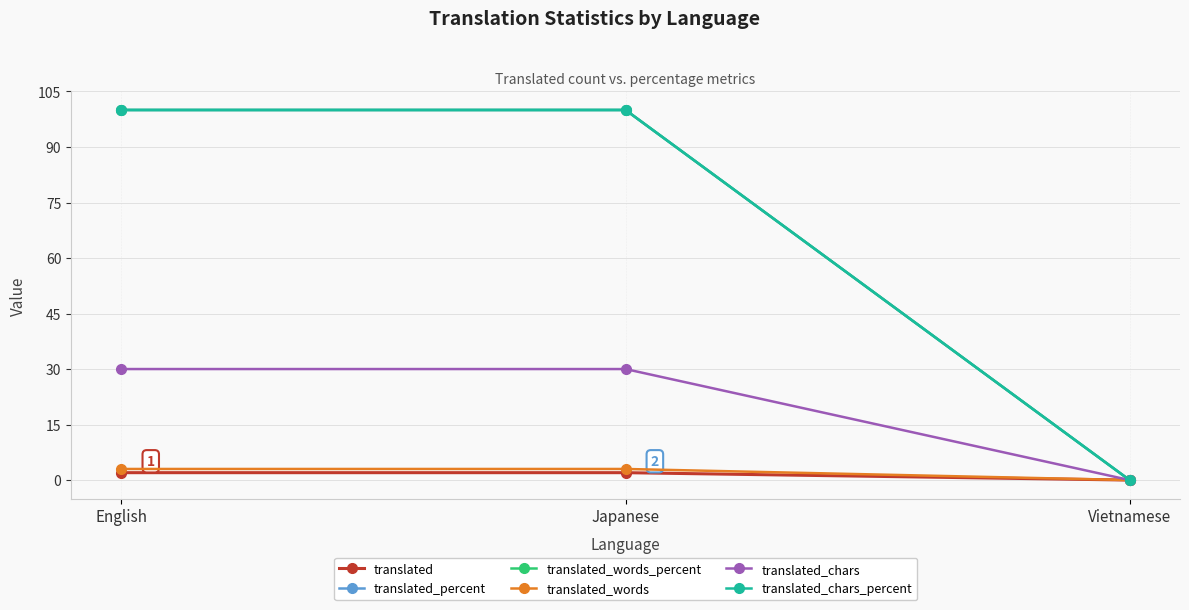

Rank the series by their maximum value, from highest to lowest.

translated_percent, translated_words_percent, translated_chars_percent, translated_chars, translated_words, translated